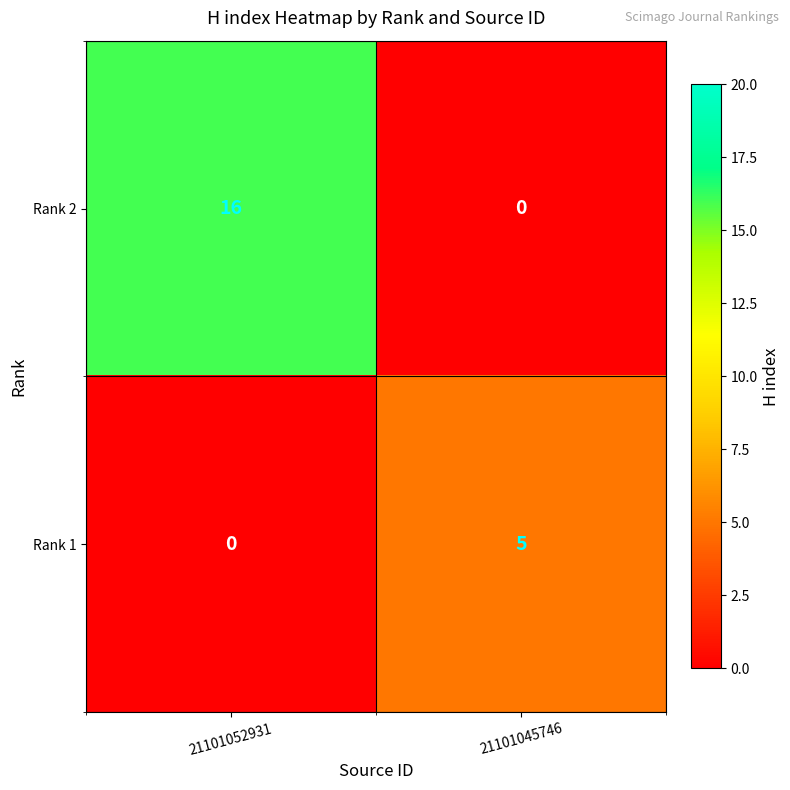

Which series changed the most between 21101052931 and 21101045746?

Rank 2